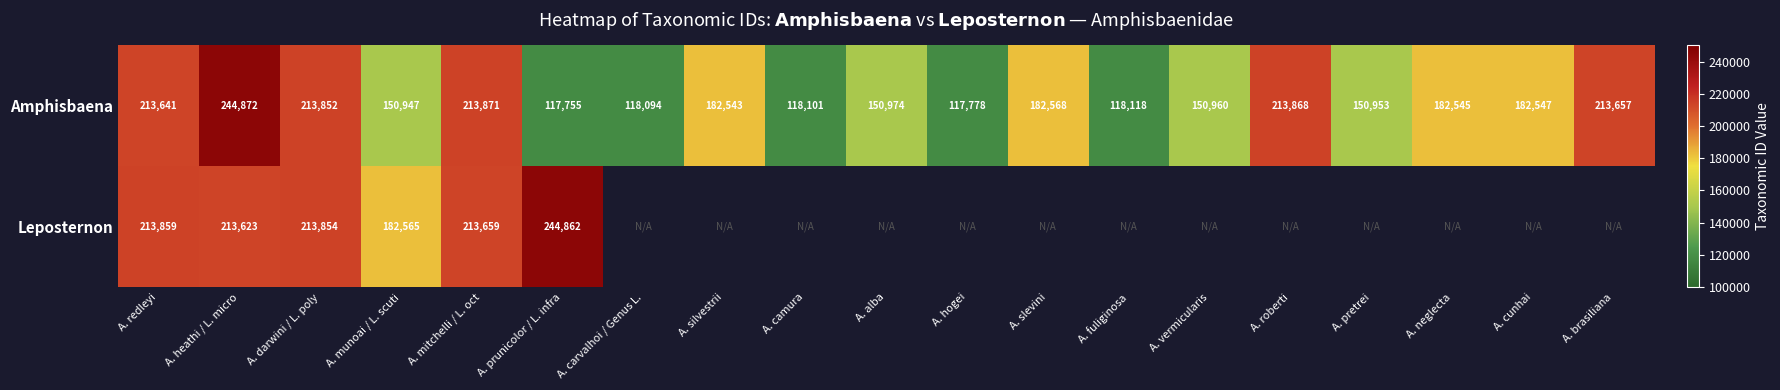

What is the total value across all series at A. munoai / L. scuti?

333512